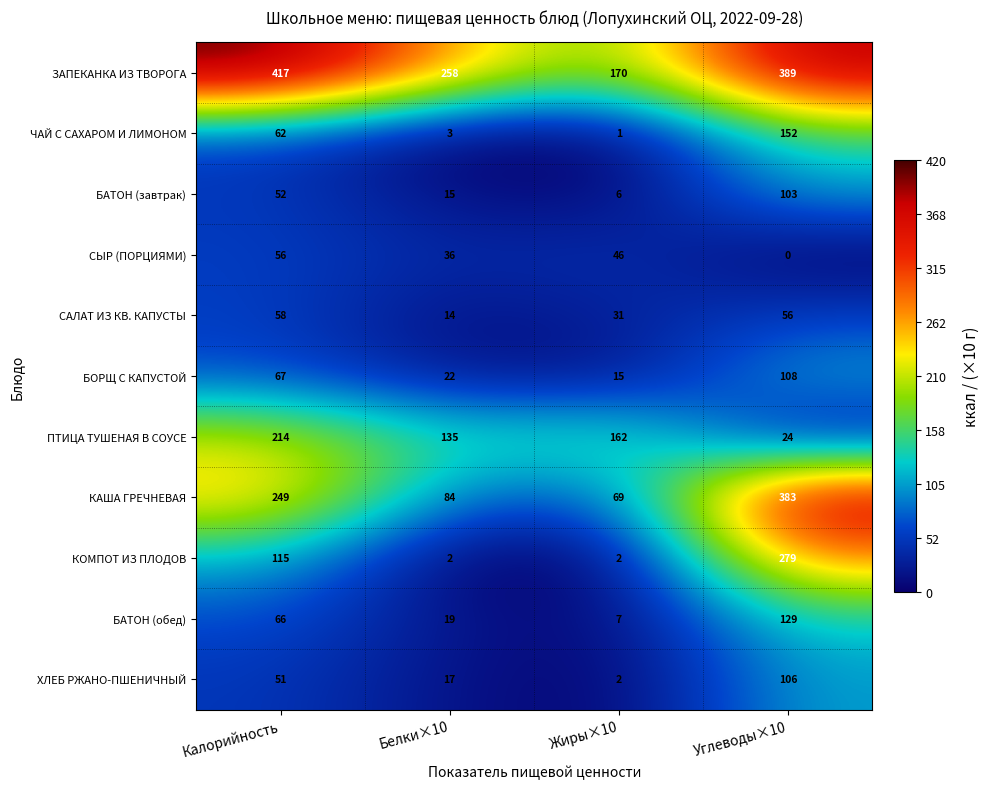

At Белки×10, list the series in order from largest to smallest.

ЗАПЕКАНКА ИЗ ТВОРОГА, ПТИЦА ТУШЕНАЯ В СОУСЕ, КАША ГРЕЧНЕВАЯ, СЫР (ПОРЦИЯМИ), БОРЩ С КАПУСТОЙ, БАТОН (обед), ХЛЕБ РЖАНО-ПШЕНИЧНЫЙ, БАТОН (завтрак), САЛАТ ИЗ КВ. КАПУСТЫ, ЧАЙ С САХАРОМ И ЛИМОНОМ, КОМПОТ ИЗ ПЛОДОВ